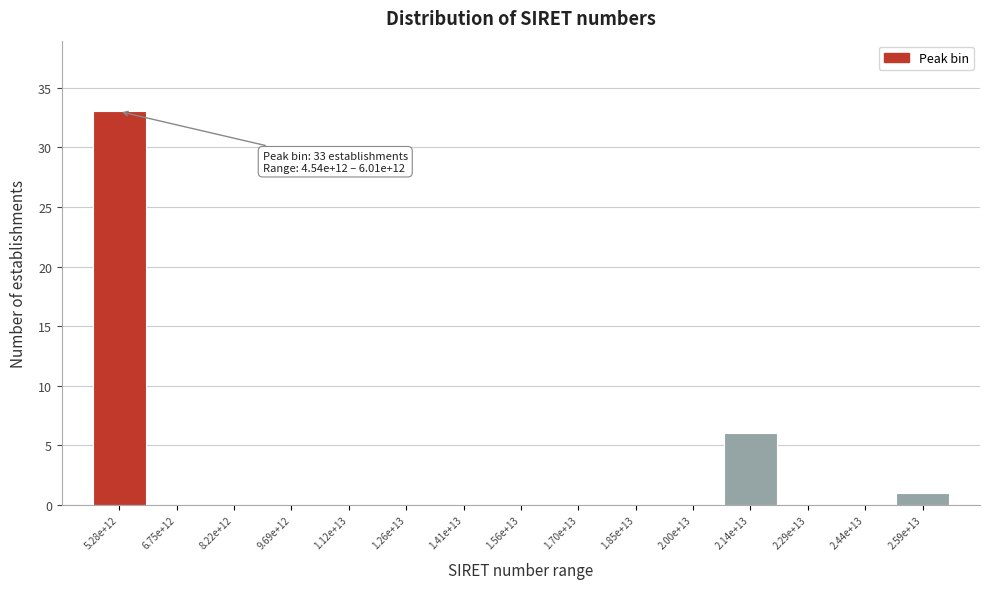

Reading left to right, extract all data points from this chart.

5.28e+12=33	6.75e+12=0	8.22e+12=0	9.69e+12=0	1.12e+13=0	1.26e+13=0	1.41e+13=0	1.56e+13=0	1.70e+13=0	1.85e+13=0	2.00e+13=0	2.14e+13=6	2.29e+13=0	2.44e+13=0	2.59e+13=1